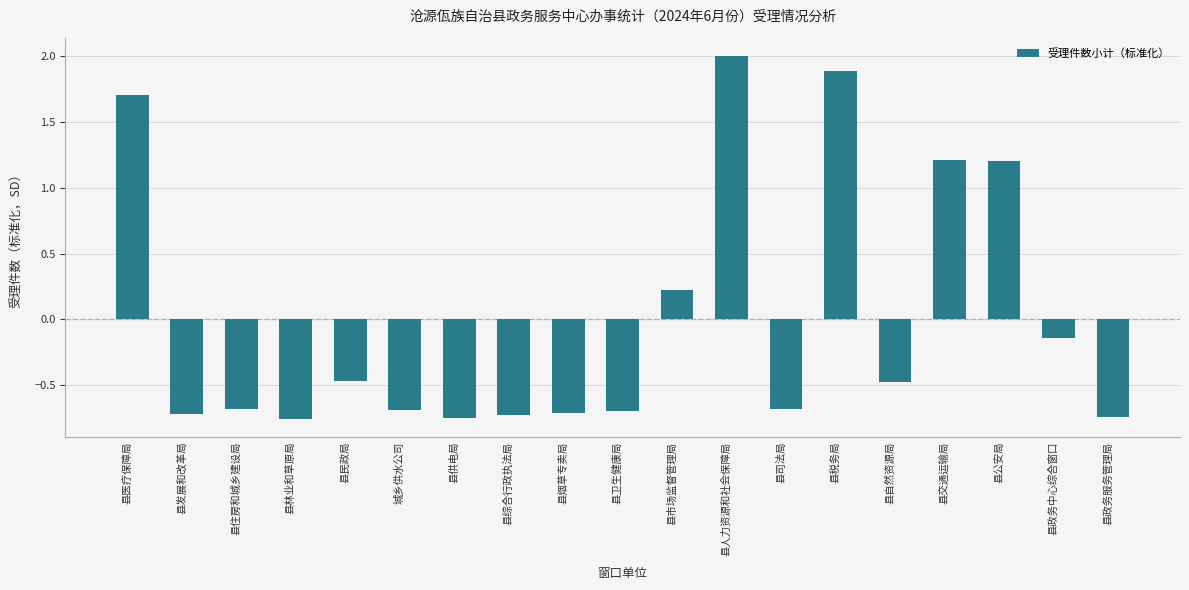

The value at 县人力资源和社会保障局 is 3.2. True or false?

False